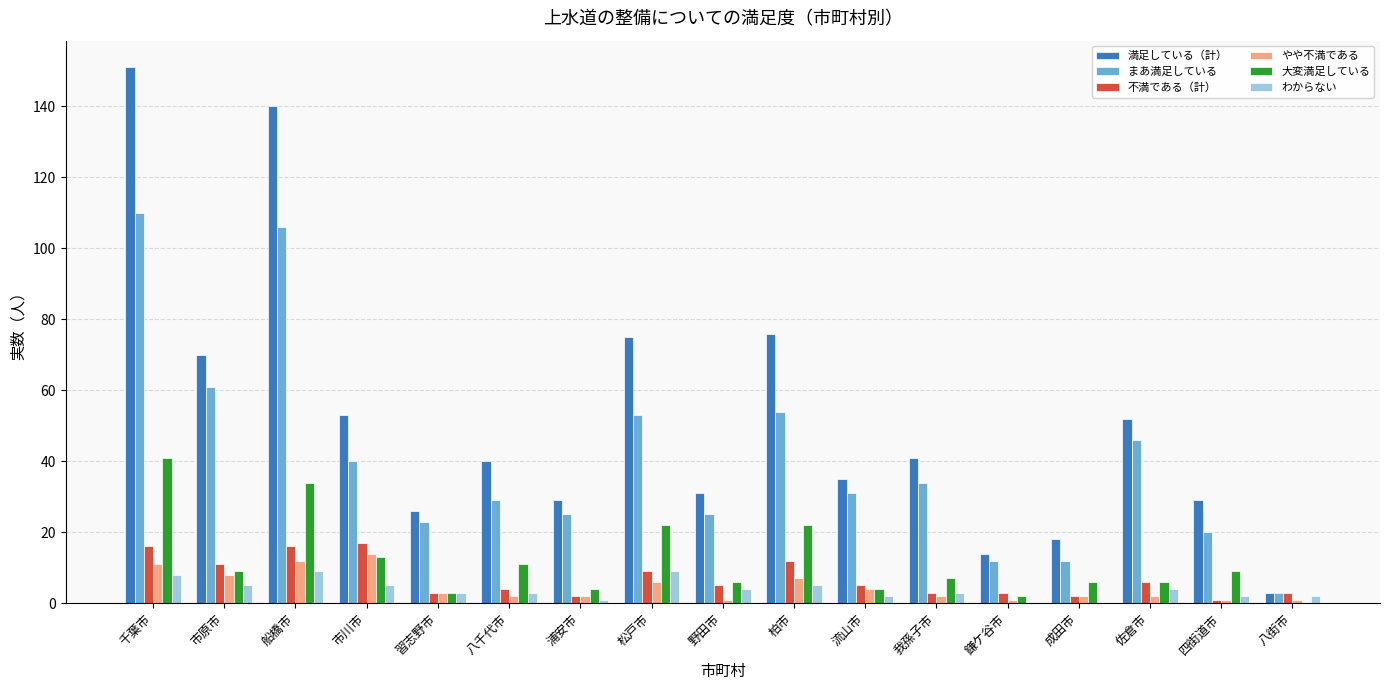

What is the highest value of the 満足している（計） series?

151